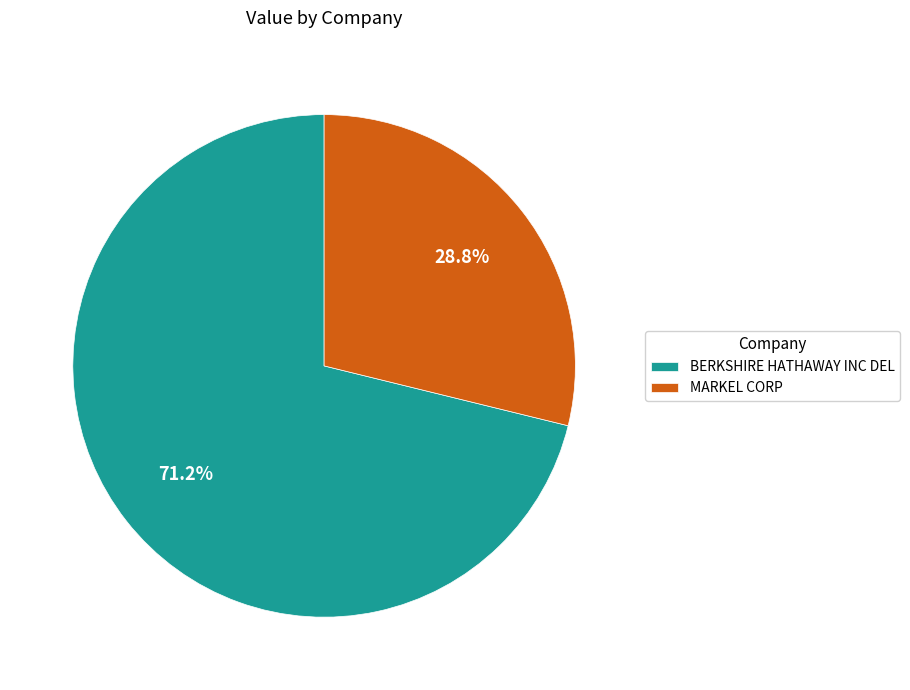

Rank the categories by value from lowest to highest.

MARKEL CORP, BERKSHIRE HATHAWAY INC DEL